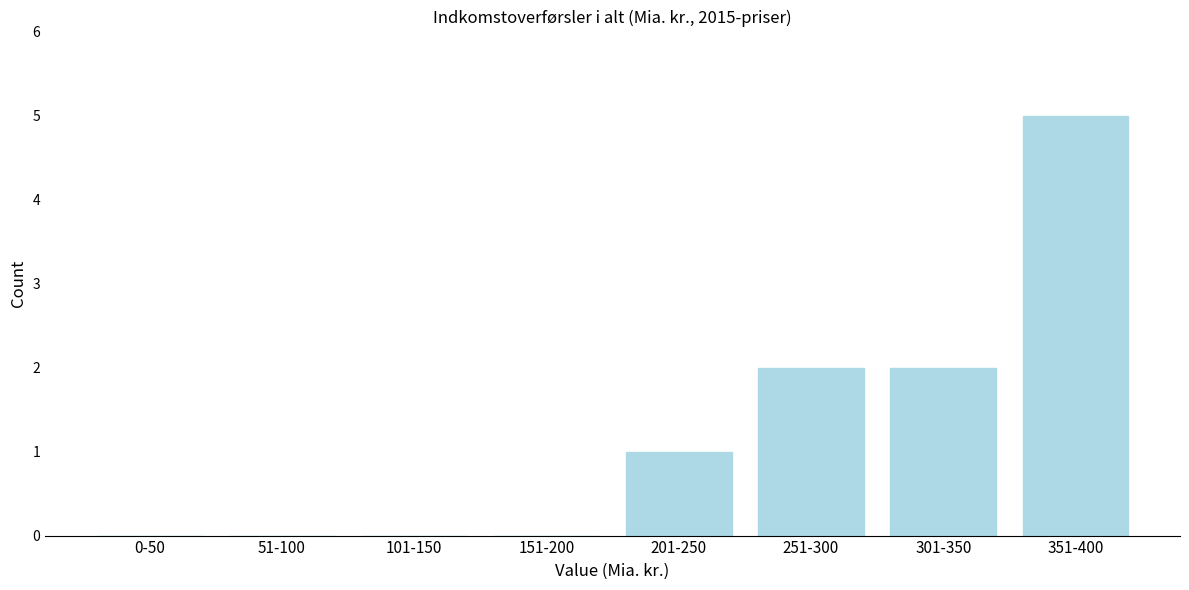

Reading left to right, list all the values displayed in this chart.

0-50=0	51-100=0	101-150=0	151-200=0	201-250=1	251-300=2	301-350=2	351-400=5